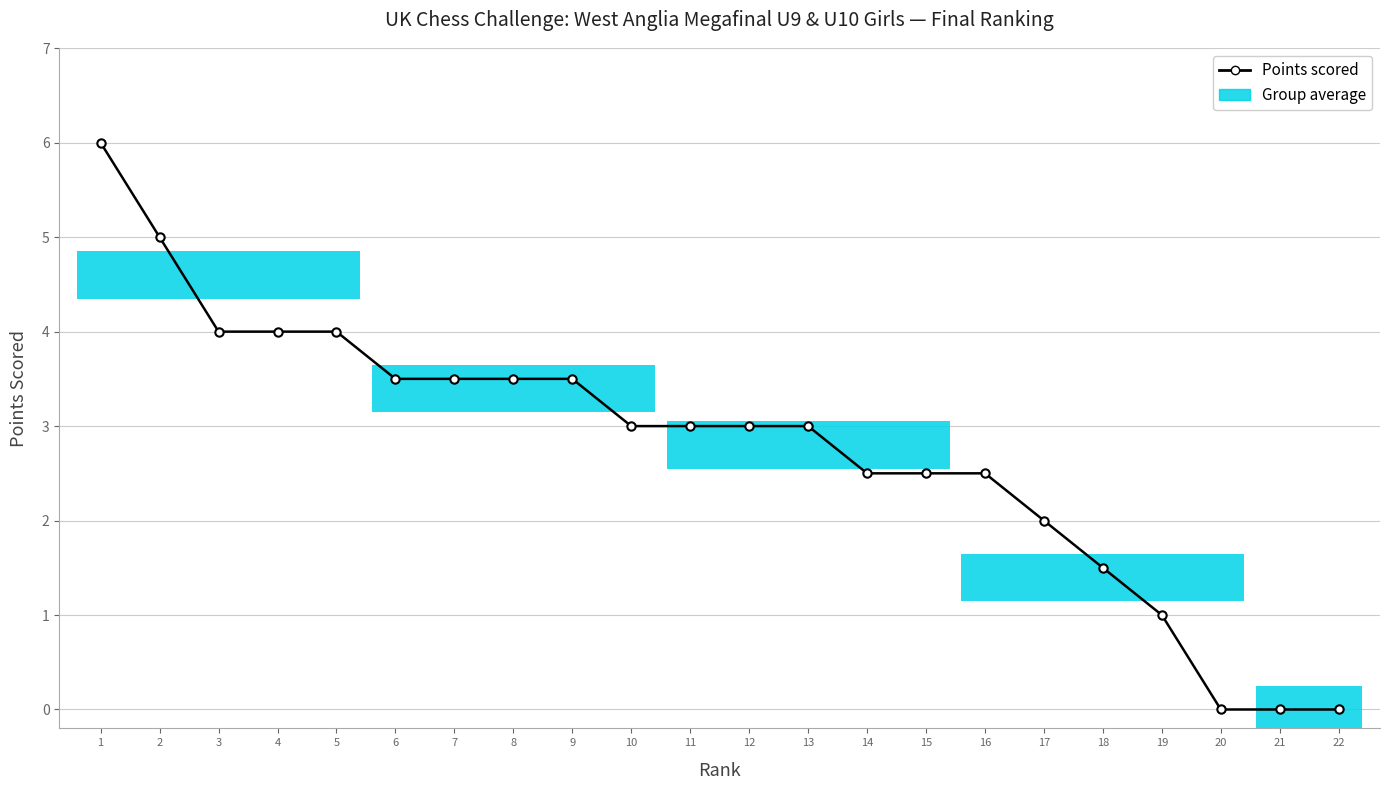

Does the chart display data point markers on the line(s)?

Yes